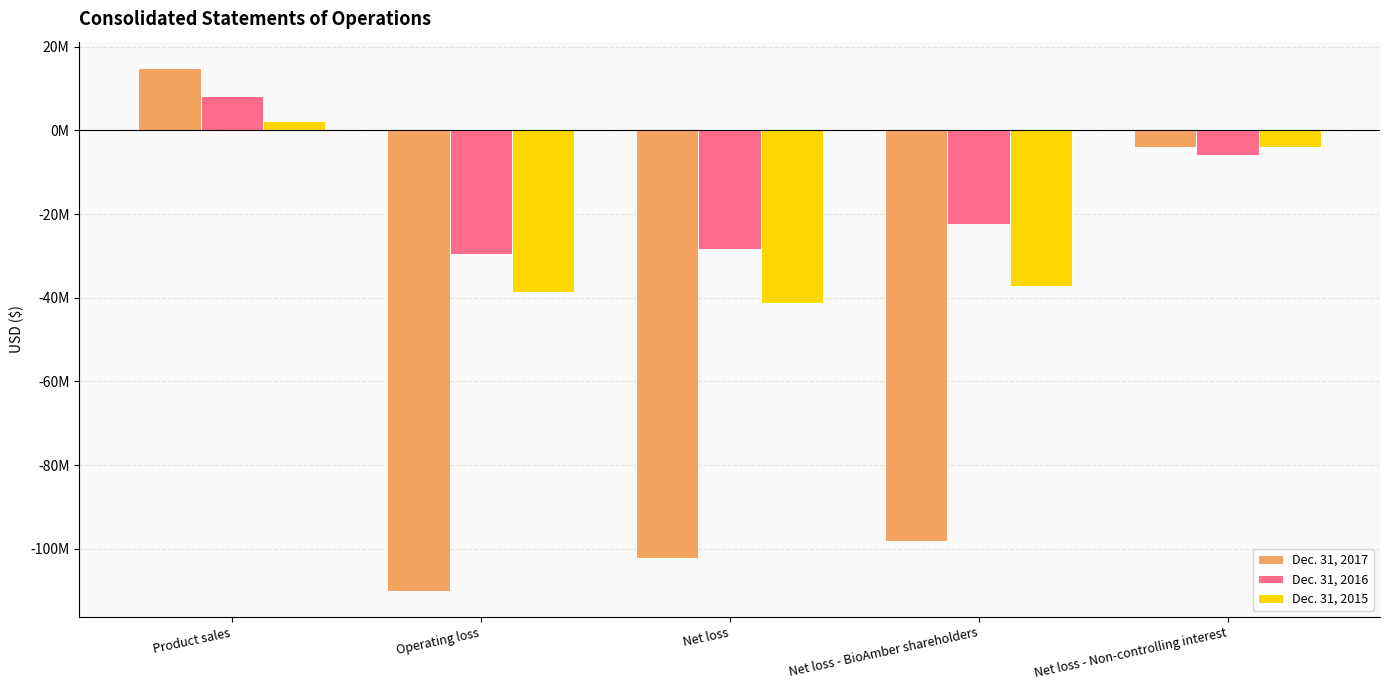

Are the bars grouped side by side (vs. stacked)?

Yes